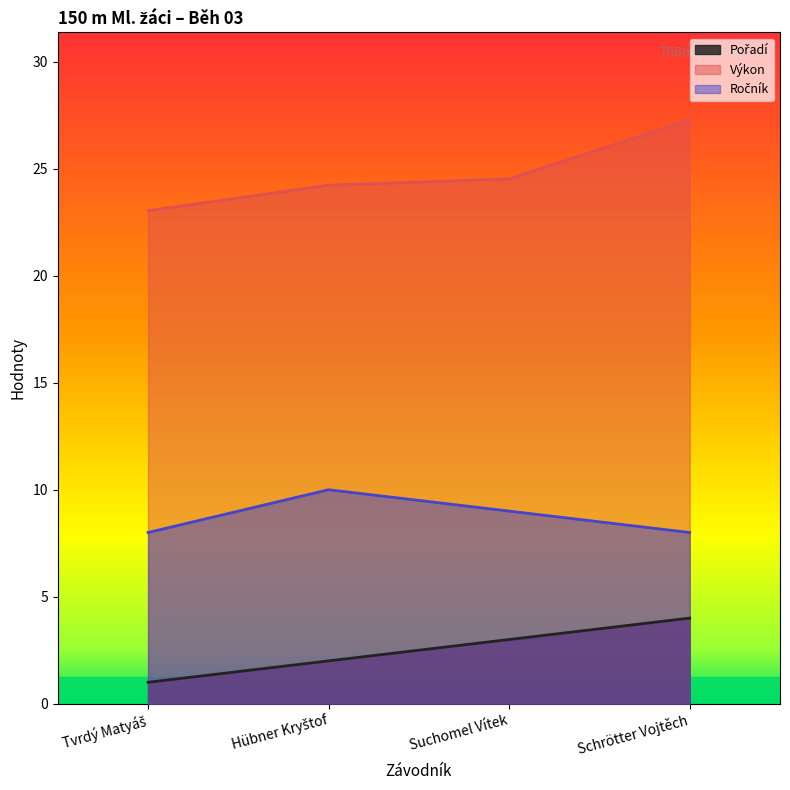

What is the sum of the Ročník values at Schrötter Vojtěch and Tvrdý Matyáš?

16.0